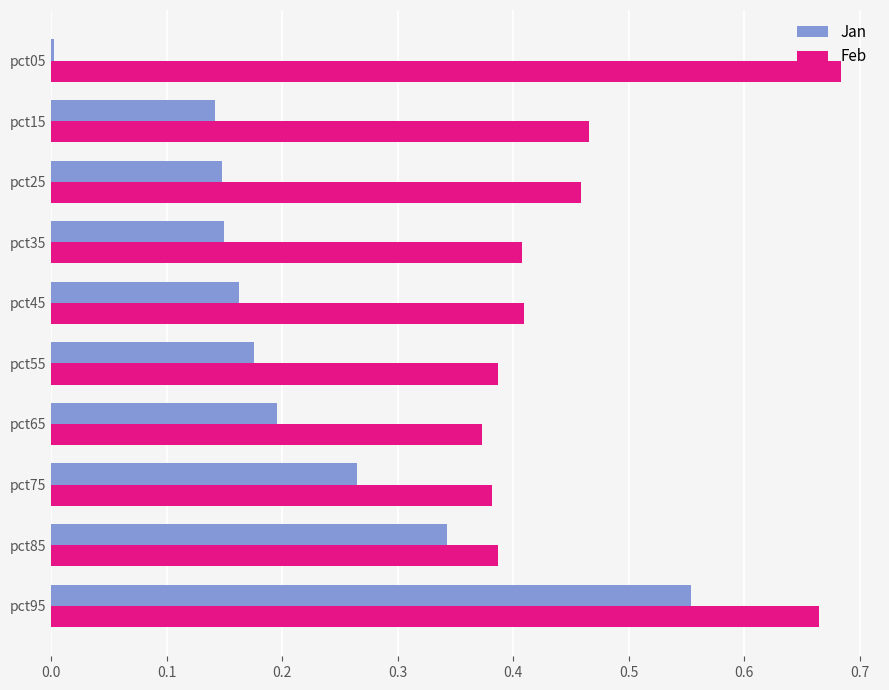

Which series has the largest range (max minus min)?

Jan